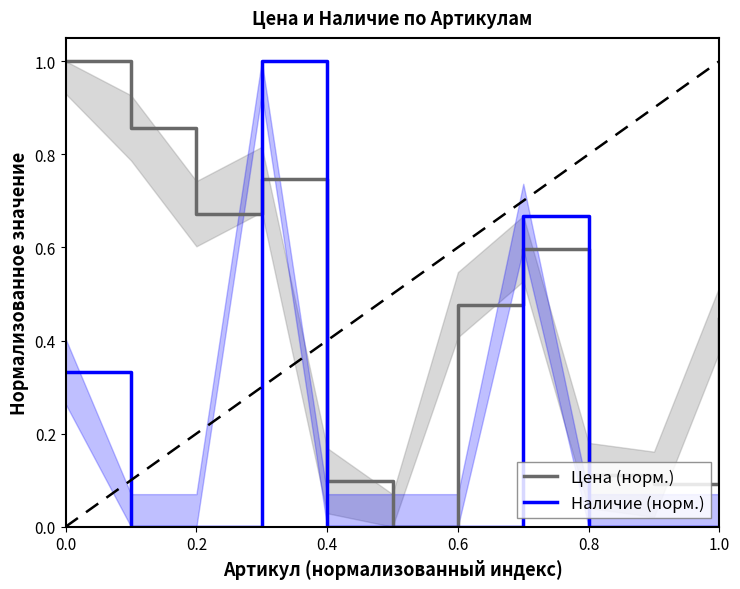

The value of Наличие (норм.) at 1.0 is 0.5. True or false?

False